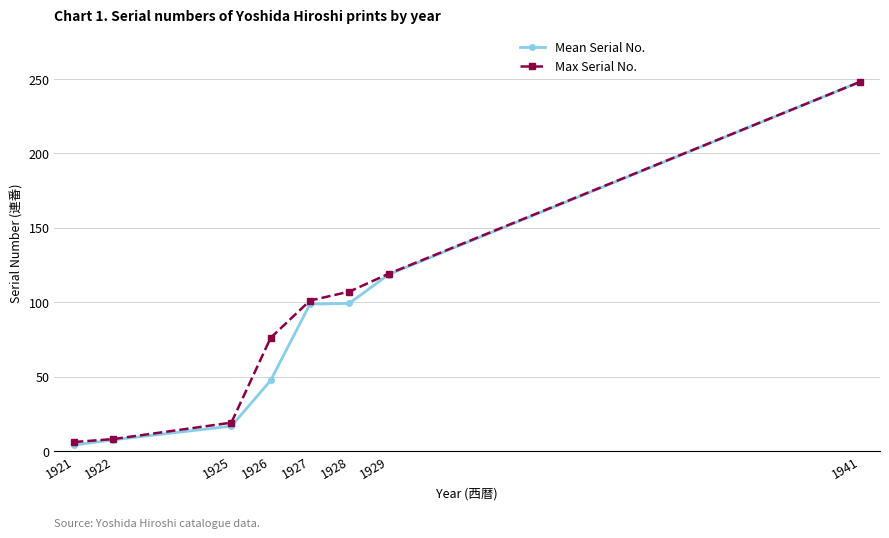

At which category is the sum across all series the highest?

1941